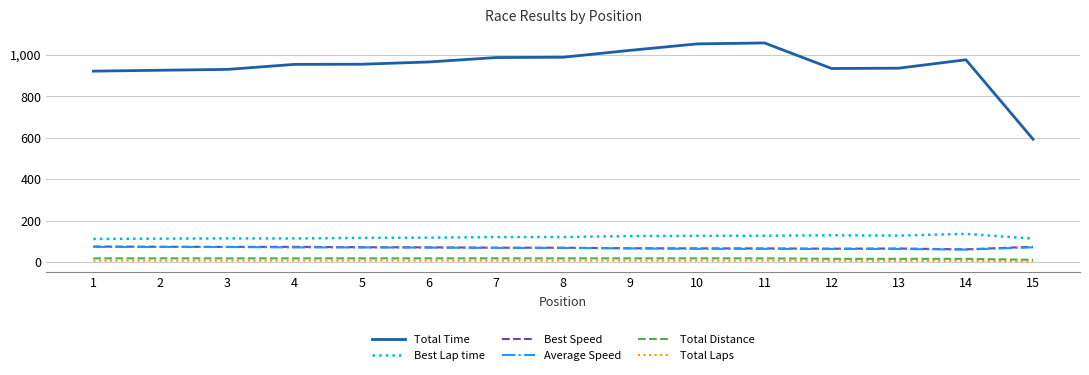

True or false: Average Speed has a value of 72.1 at 15.

True